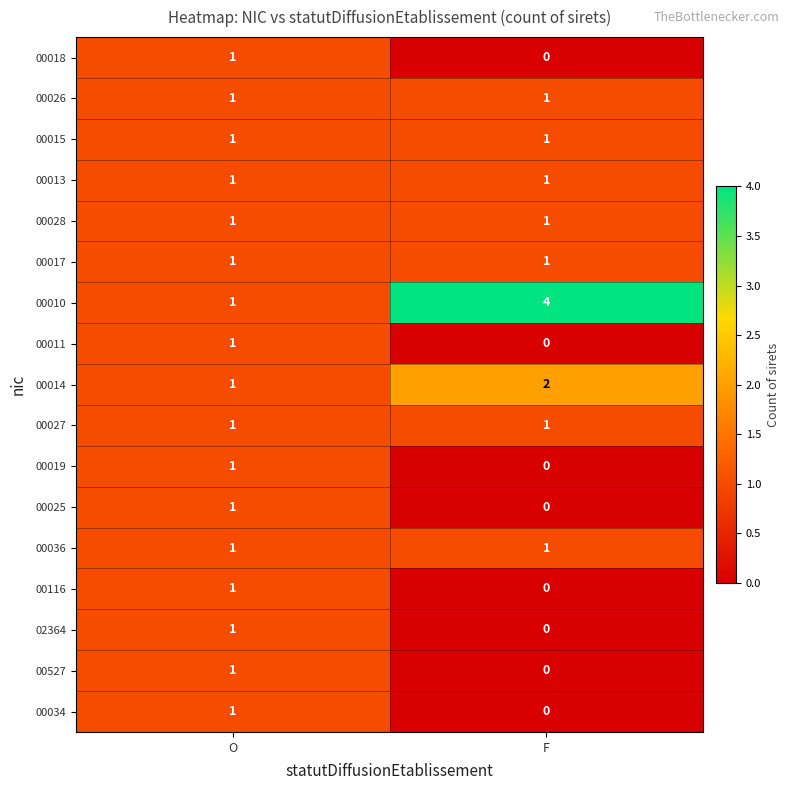

At how many categories does at least one series exceed 3?

1